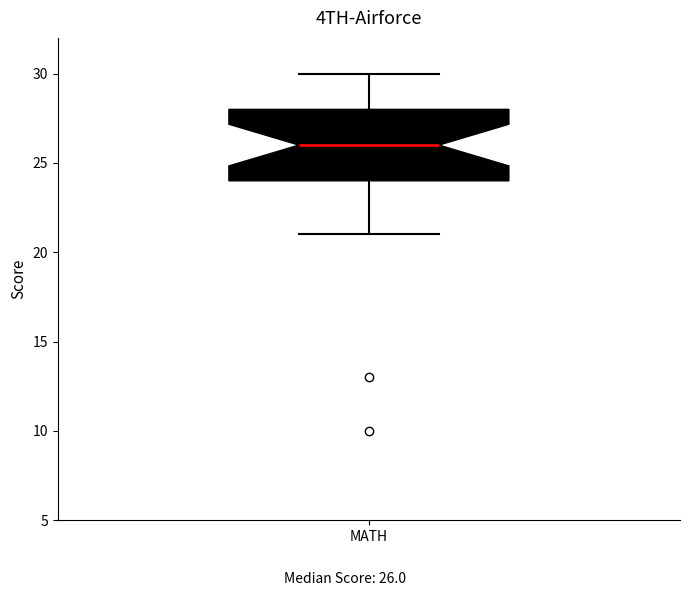

Read this box plot against the y-axis: the position of the median line, the range covered by the box, and the ends of both whiskers. The values are not printed on the chart, so give them approximately, as read against the axis.

median 26, box 24 to 28, whiskers 21 to 30